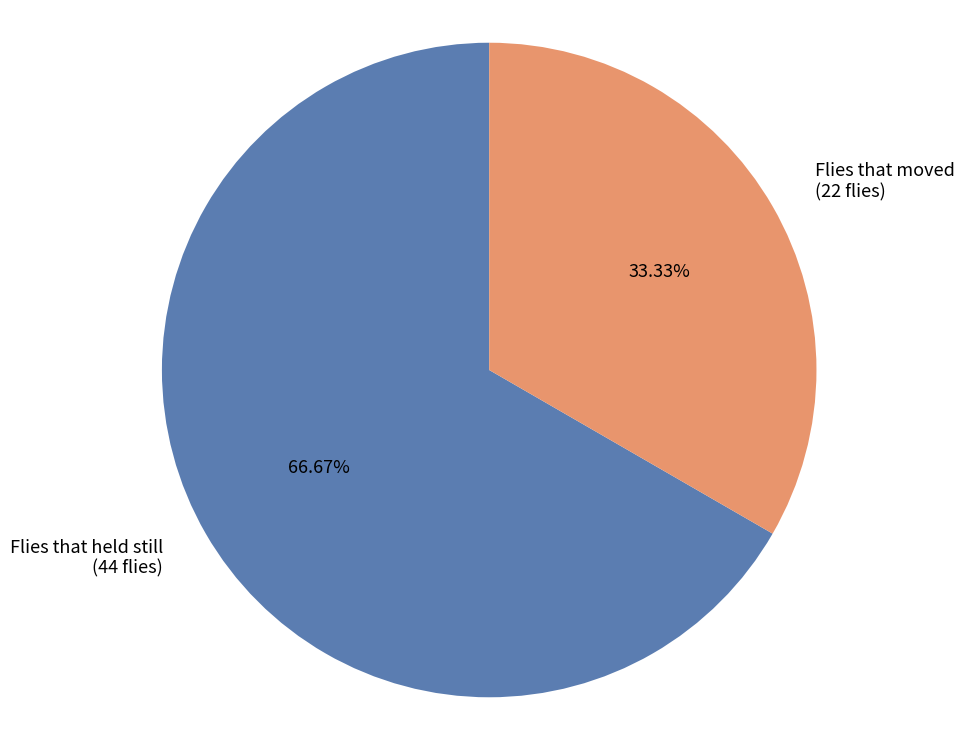

Approximately how many times larger is the value at Flies that moved compared to Flies that held still?

0.5